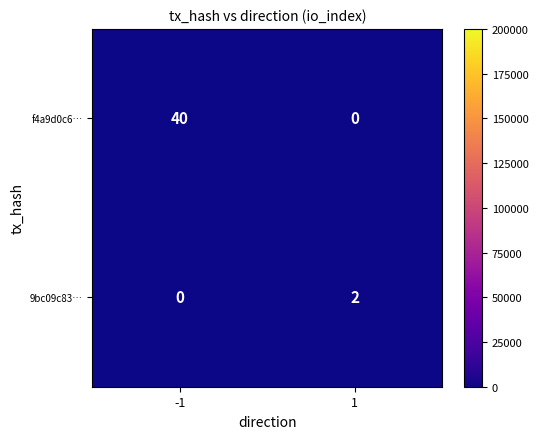

What is the total value across all series at -1?

40